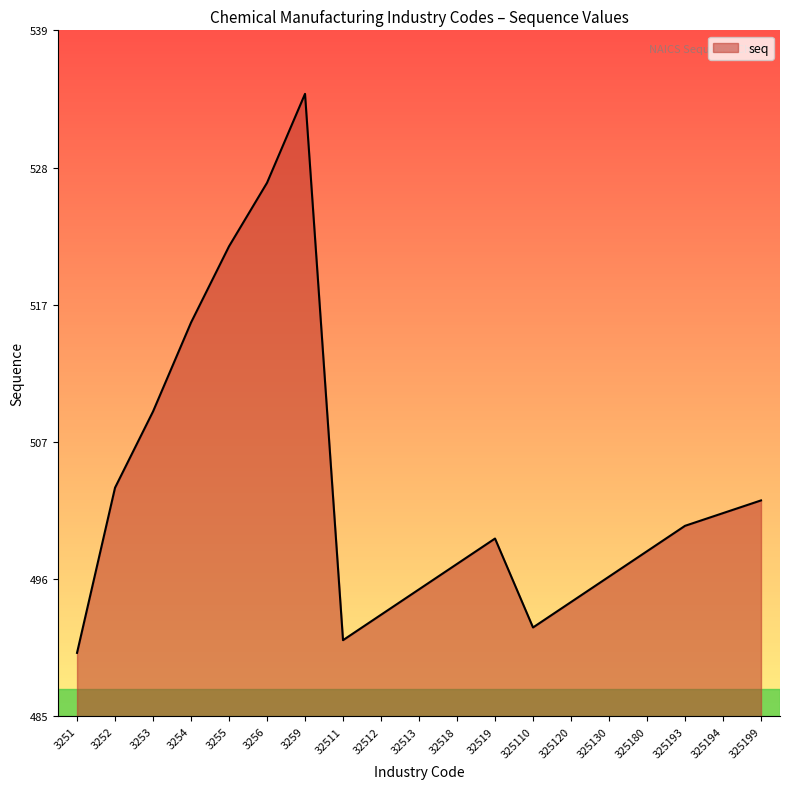

How many lines are shown in the chart?

1